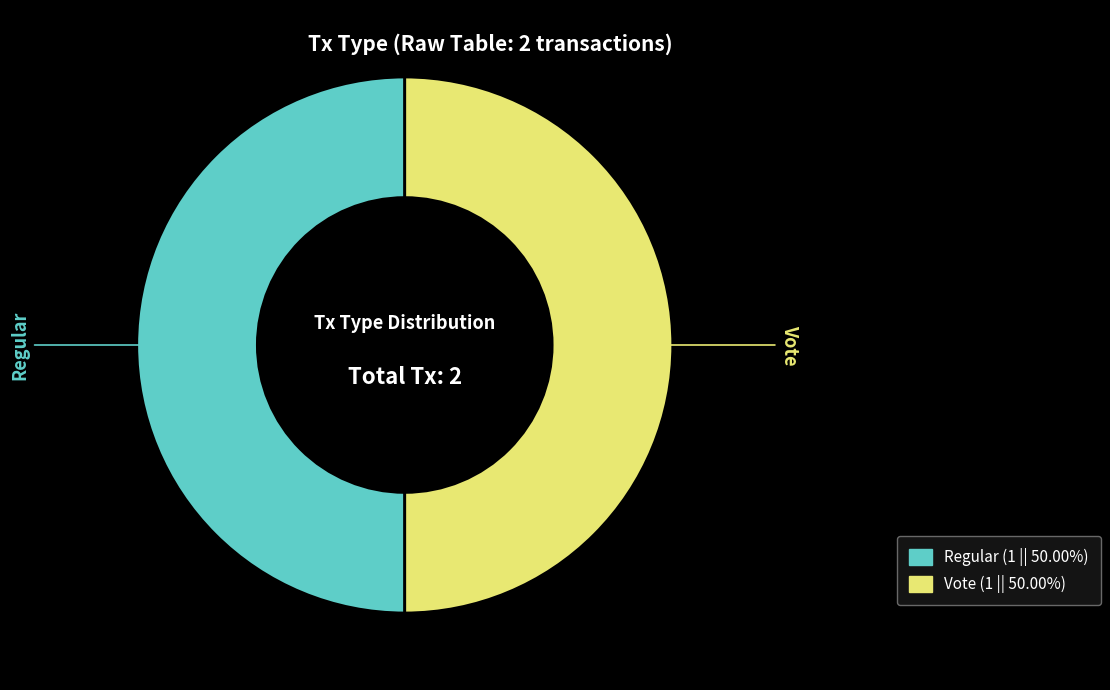

Is the sum of Vote and Regular greater than half?

Yes